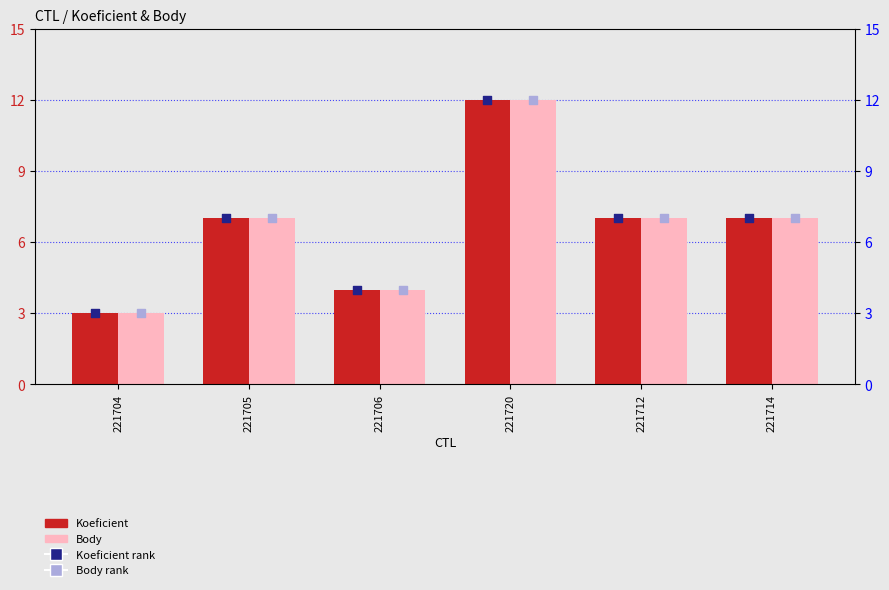

Which series contains the lowest Y value?

Koeficient